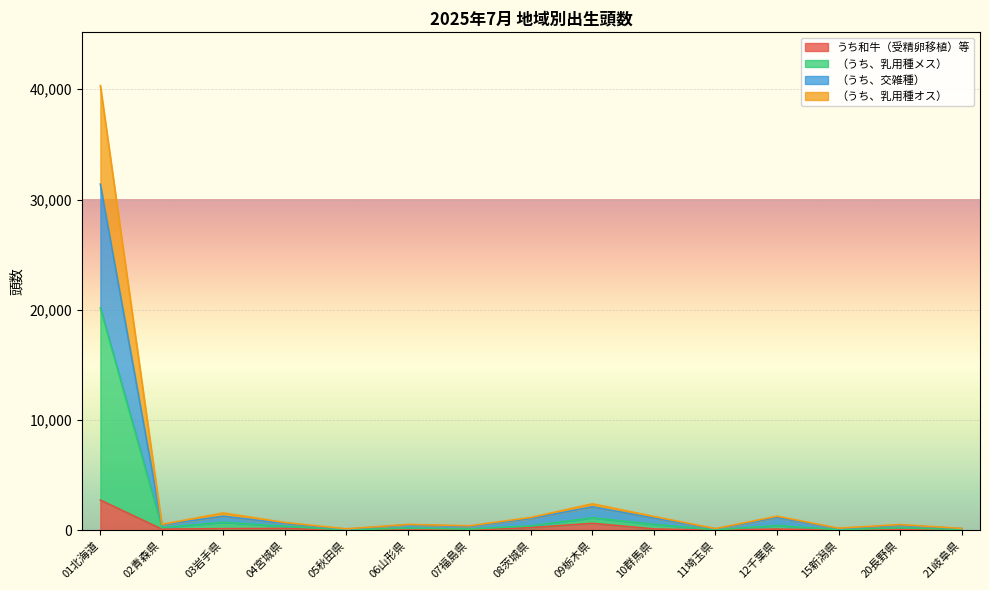

Rank the series at 11埼玉県 from highest to lowest value.

（うち、乳用種オス）, （うち、交雑種）, （うち、乳用種メス）, うち和牛（受精卵移植）等